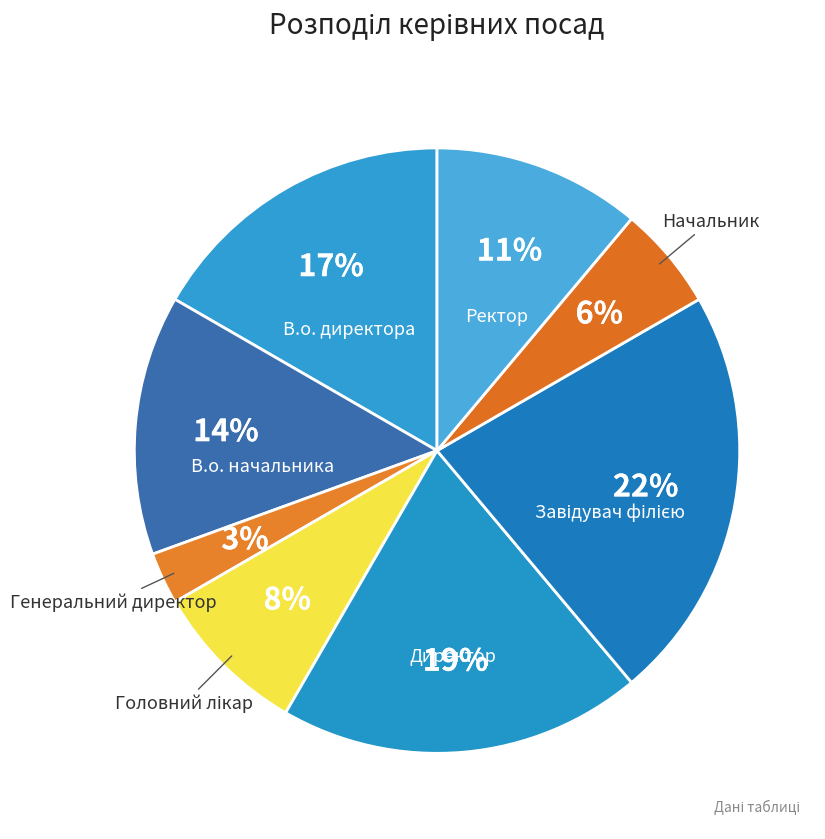

Rank the categories by value from lowest to highest.

Генеральний директор, Начальник, Головний лікар, Ректор, В.о. начальника, В.о. директора, Директор, Завідувач філією